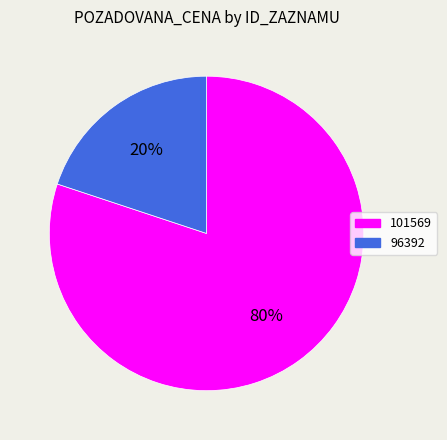

Which slice is the largest?

101569